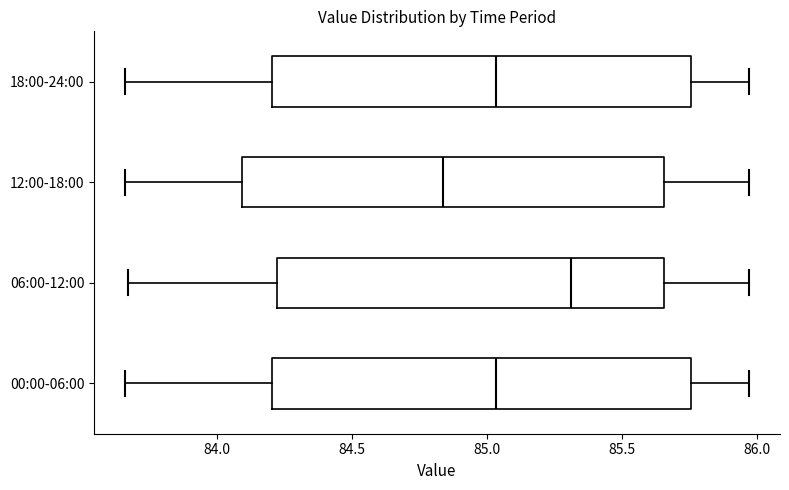

Reading bottom to top, read every box against the x-axis: the position of its median line, the range the box covers, and the ends of its whiskers. The values are not printed on the chart, so give them approximately, as read against the axis.

00:00-06:00: median 85.05, box 84.20 to 85.75, whiskers 83.65 to 85.95
06:00-12:00: median 85.30, box 84.20 to 85.65, whiskers 83.65 to 85.95
12:00-18:00: median 84.85, box 84.10 to 85.65, whiskers 83.65 to 85.95
18:00-24:00: median 85.05, box 84.20 to 85.75, whiskers 83.65 to 85.95